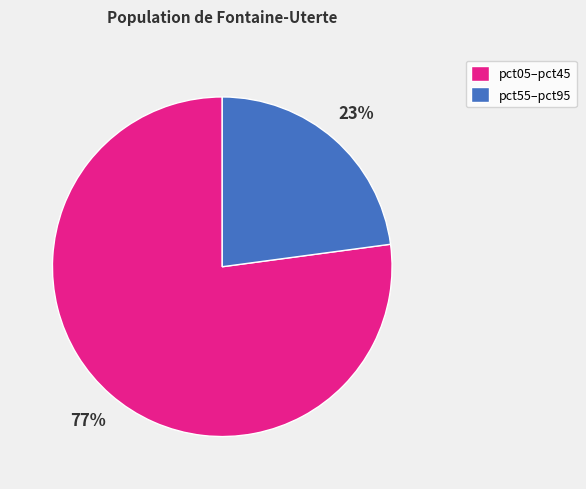

Rank the categories by value from lowest to highest.

pct55–pct95, pct05–pct45